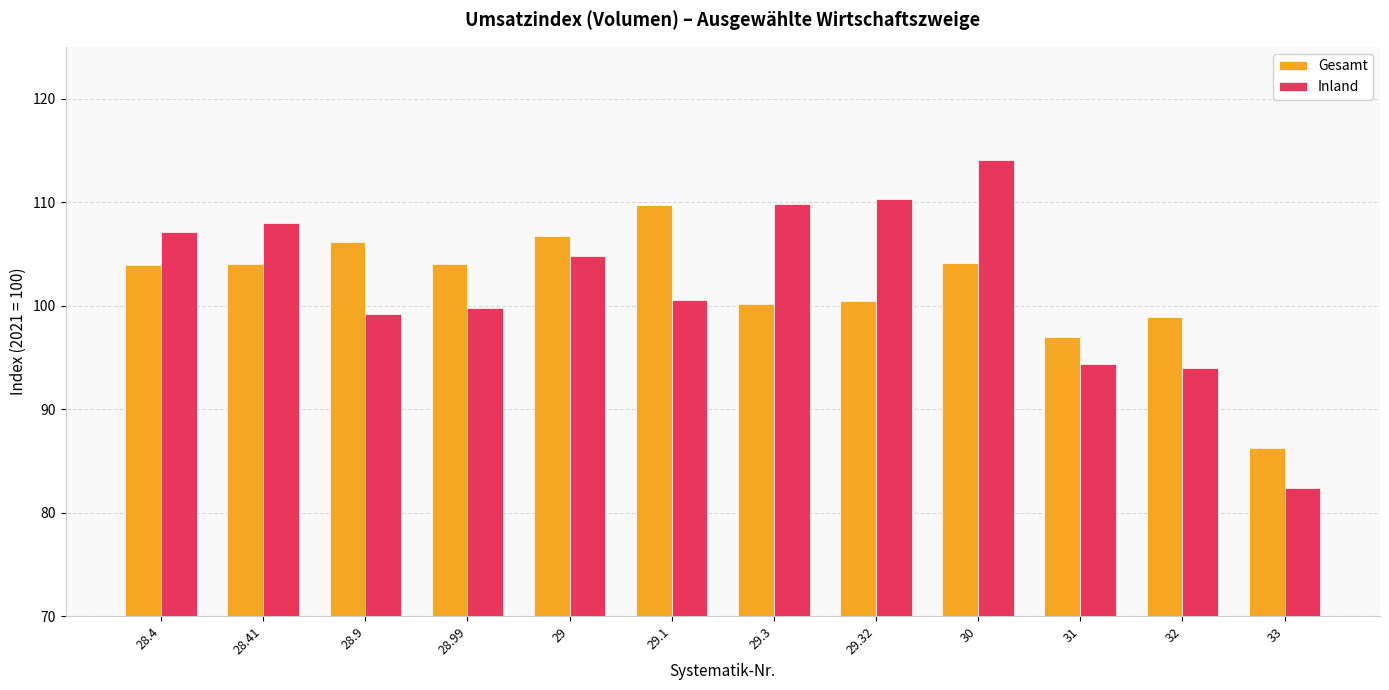

List the series in order of their peak value, highest first.

Inland, Gesamt